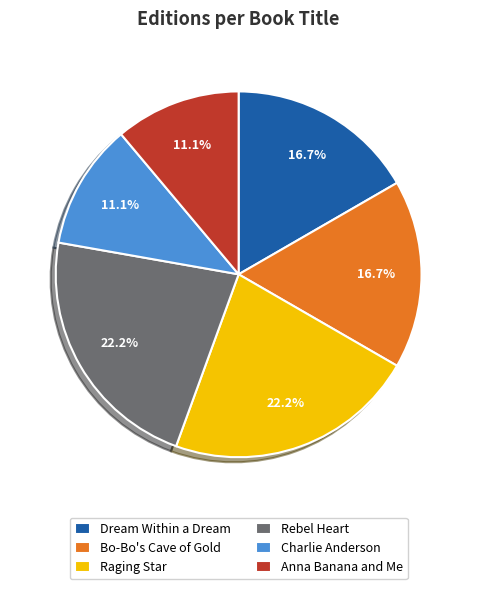

Approximately how many times larger is the value at Charlie Anderson compared to Raging Star?

0.5